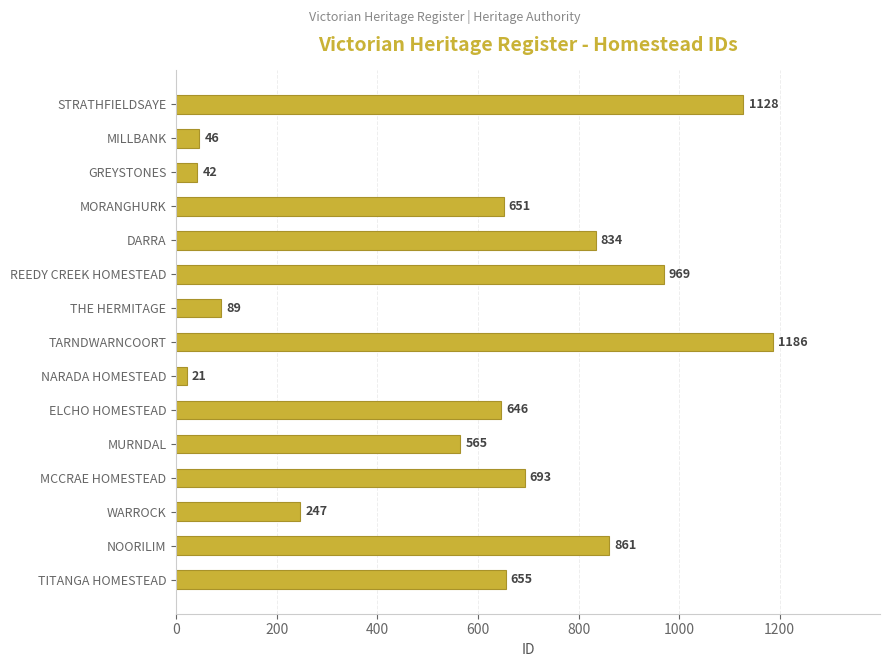

Approximately how many times larger is the value at STRATHFIELDSAYE compared to MILLBANK?

24.5